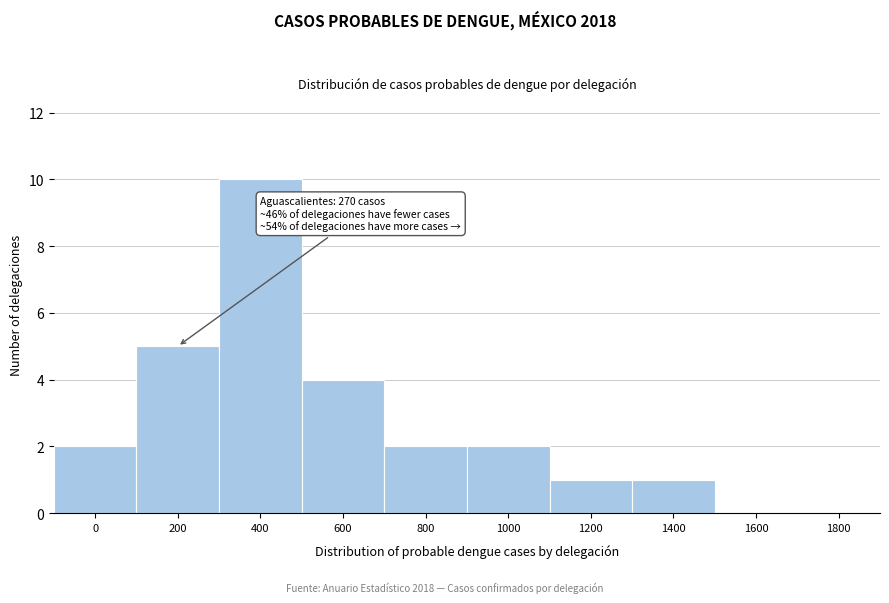

Reading left to right, what are all the values shown in this chart?

0=2	200=5	400=10	600=4	800=2	1000=2	1200=1	1400=1	1600=0	1800=0